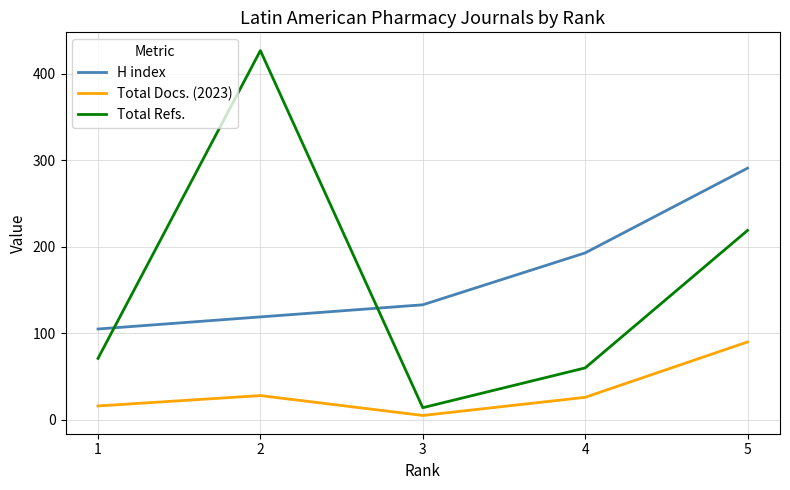

What is the difference between the maximum and second lowest values in the Total Docs. (2023) series?

74